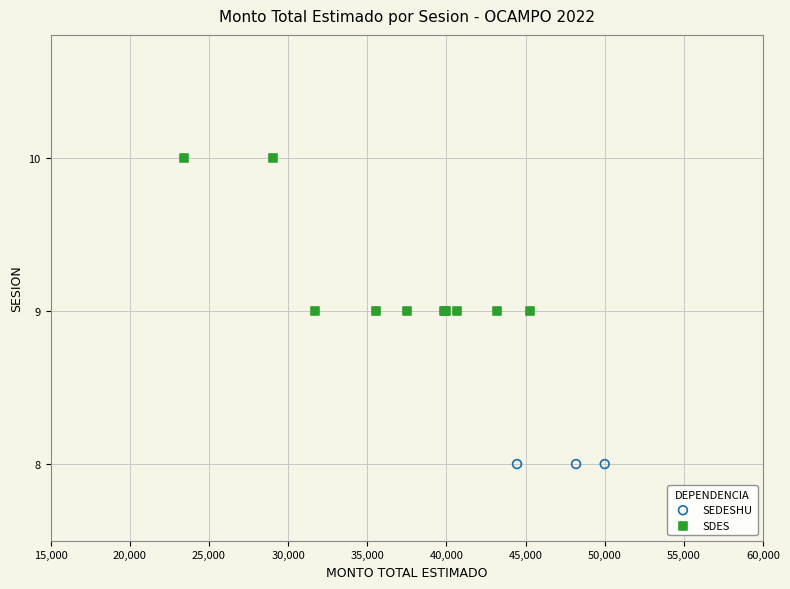

Which series contains the lowest Y value?

SEDESHU